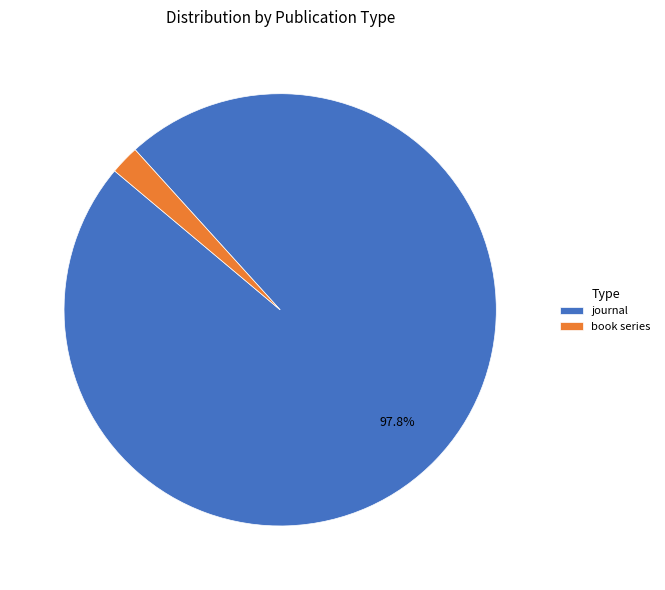

Which slice is the largest?

journal